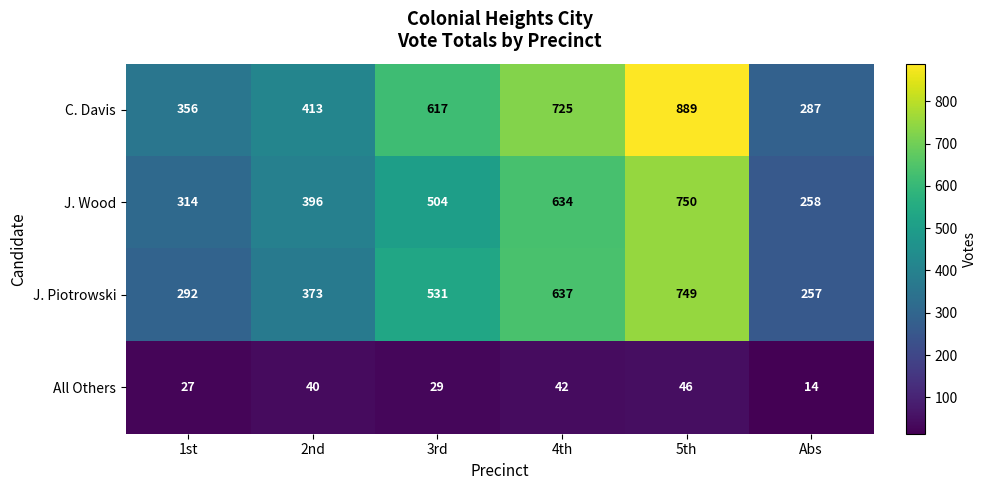

At which category is the sum across all series the highest?

5th